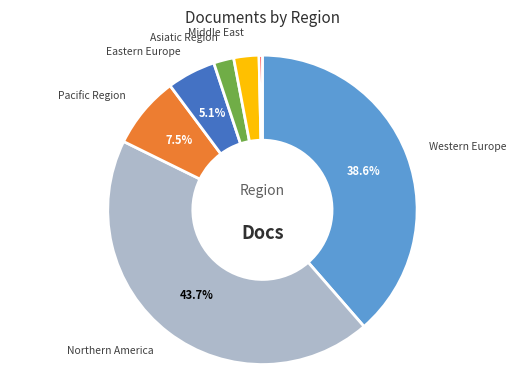

Is there any slice that represents more than half of the pie?

No